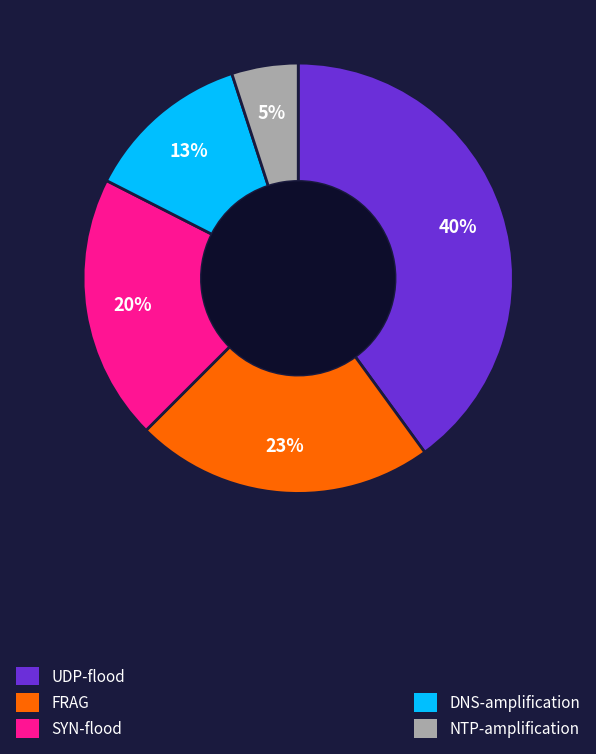

Is there a majority slice in this chart?

No